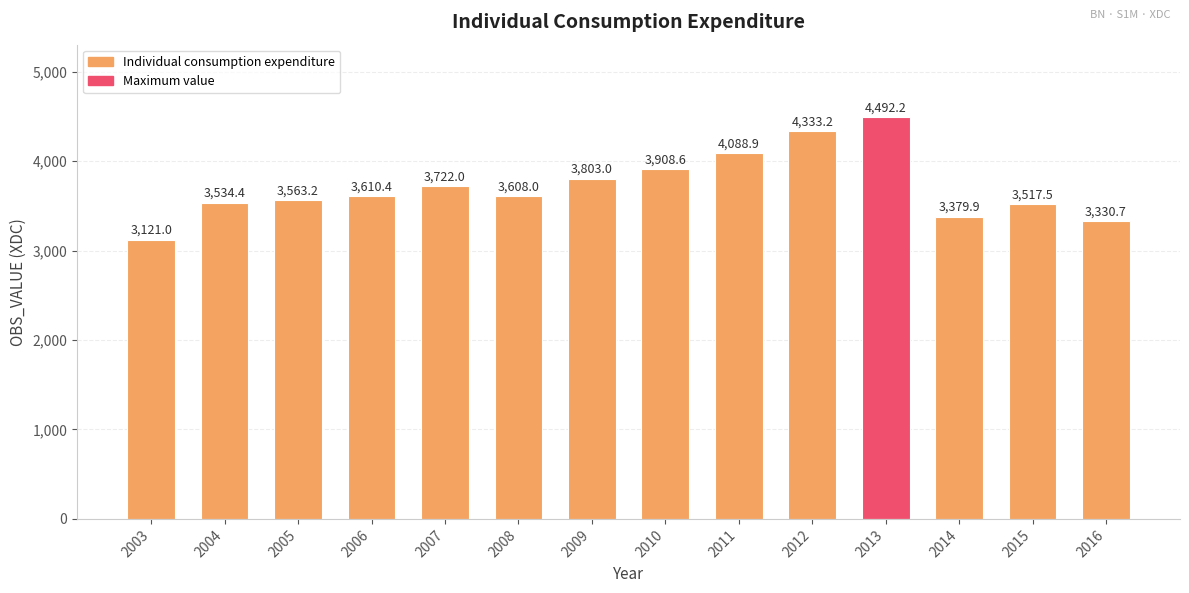

Which has a higher value, 2008 or 2012?

2012